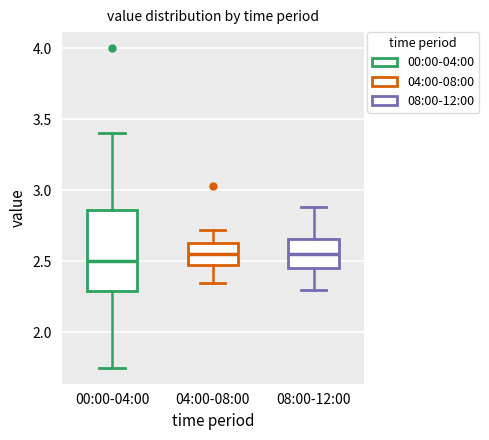

Reading left to right, read every box against the y-axis: the position of its median line, the range the box covers, and the ends of its whiskers. The values are not printed on the chart, so give them approximately, as read against the axis.

00:00-04:00: median 2.50, box 2.30 to 2.85, whiskers 1.75 to 3.40
04:00-08:00: median 2.55, box 2.45 to 2.65, whiskers 2.35 to 2.70
08:00-12:00: median 2.55, box 2.45 to 2.65, whiskers 2.30 to 2.90